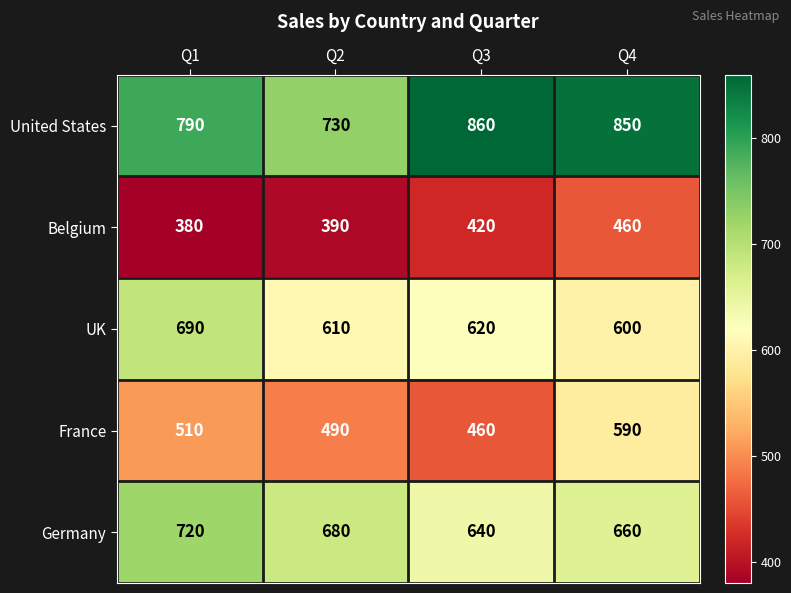

What is the sum of all Germany values?

2700